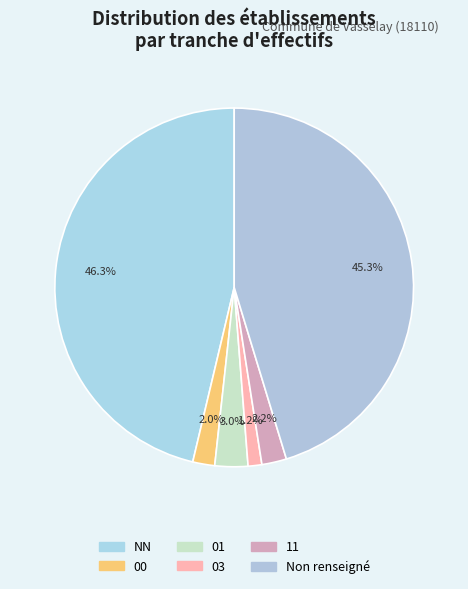

Count the number of slices in the pie.

6